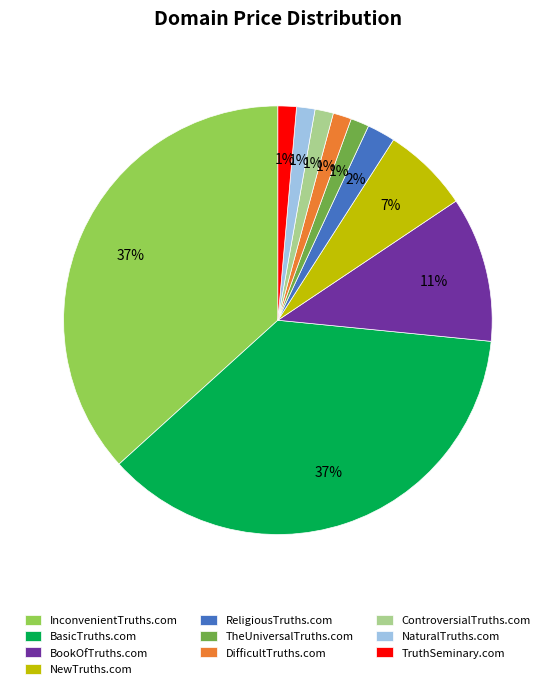

Approximately how many times larger is the value at DifficultTruths.com compared to NaturalTruths.com?

1.0